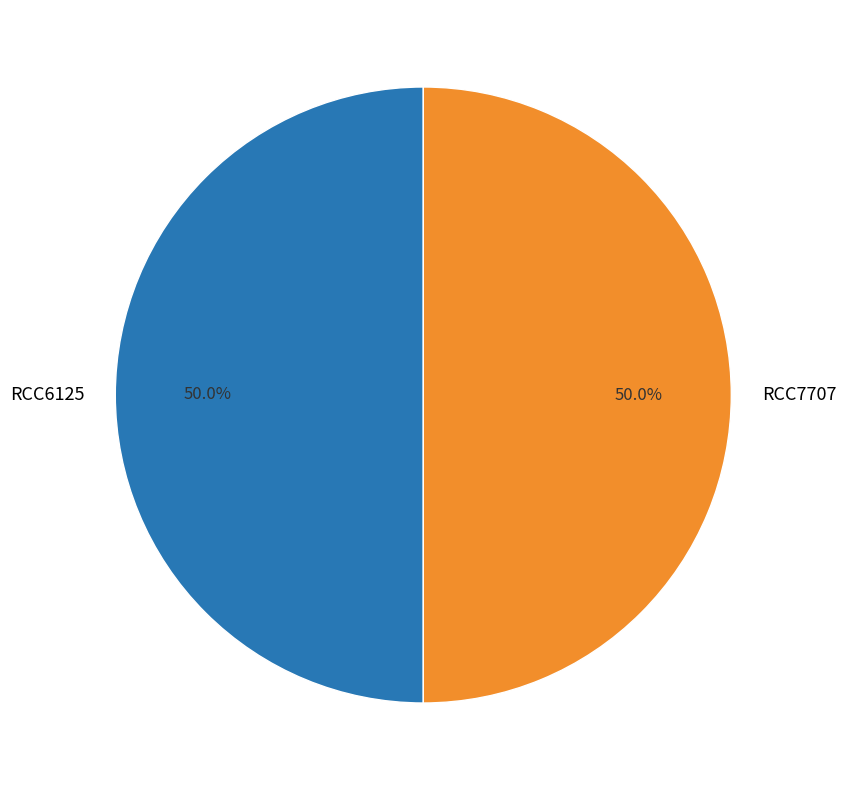

How many slices are in this pie chart?

2